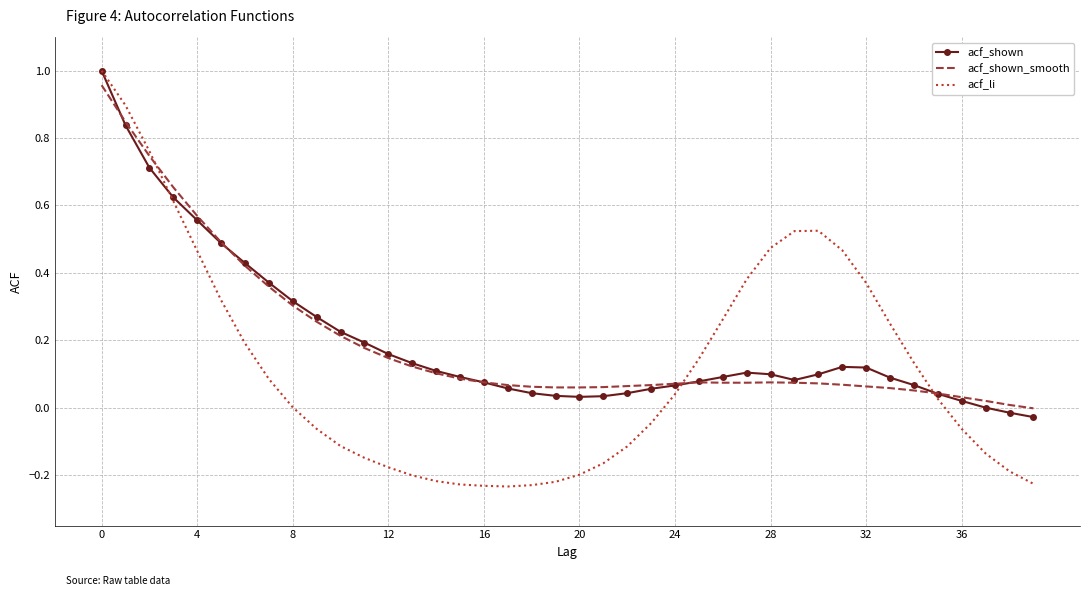

Which series has the widest spread of values?

acf_li